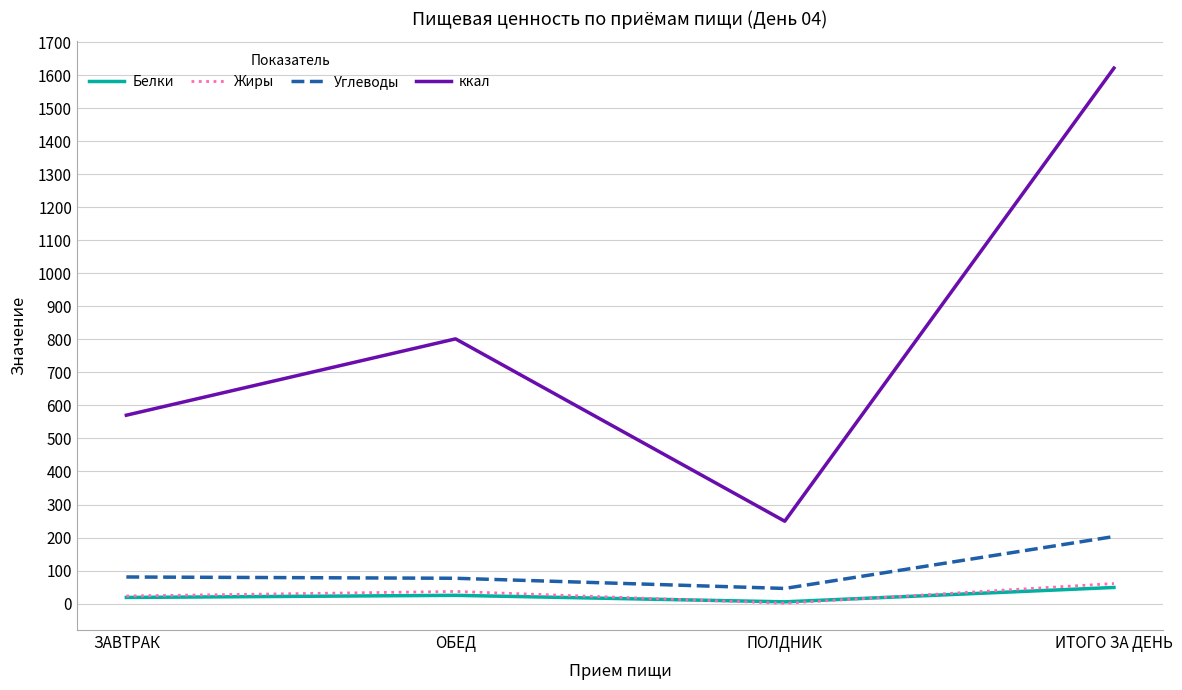

True or false: ккал has a value of 249.4 at ПОЛДНИК.

True